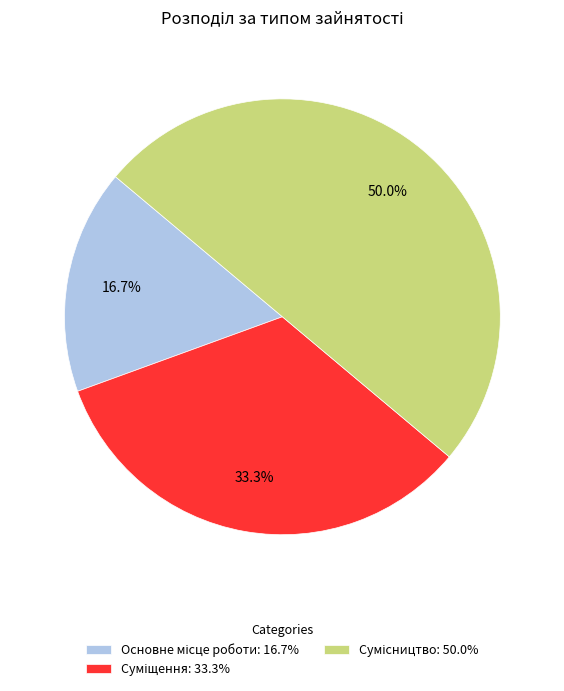

How many slices are in this pie chart?

3